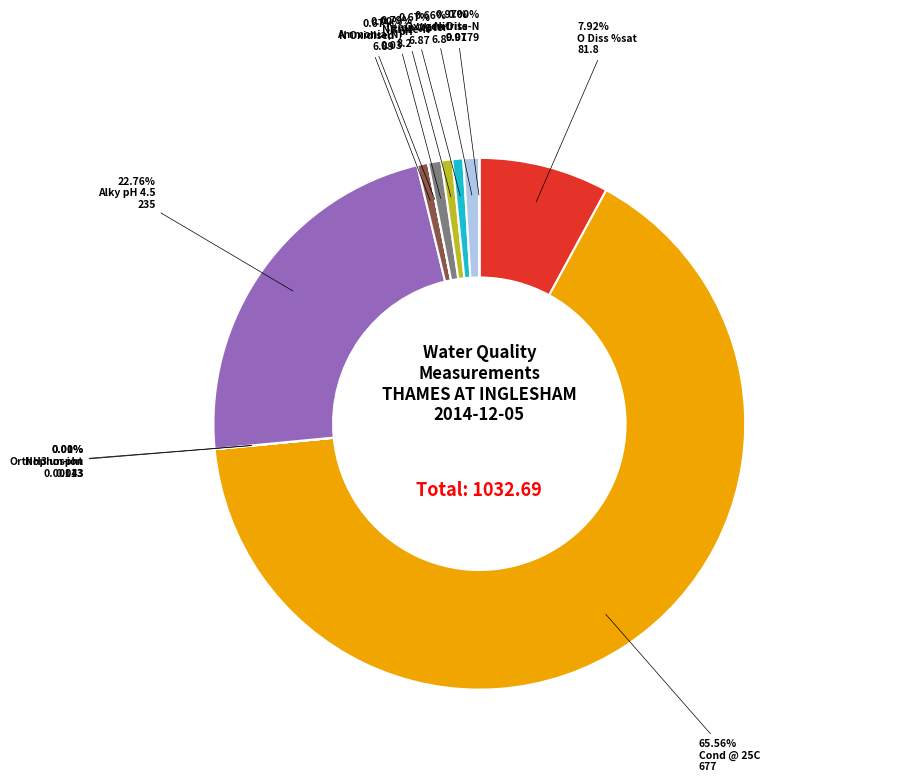

Do Nitrate-N and Alky pH 4.5 together represent more than half of the pie?

No